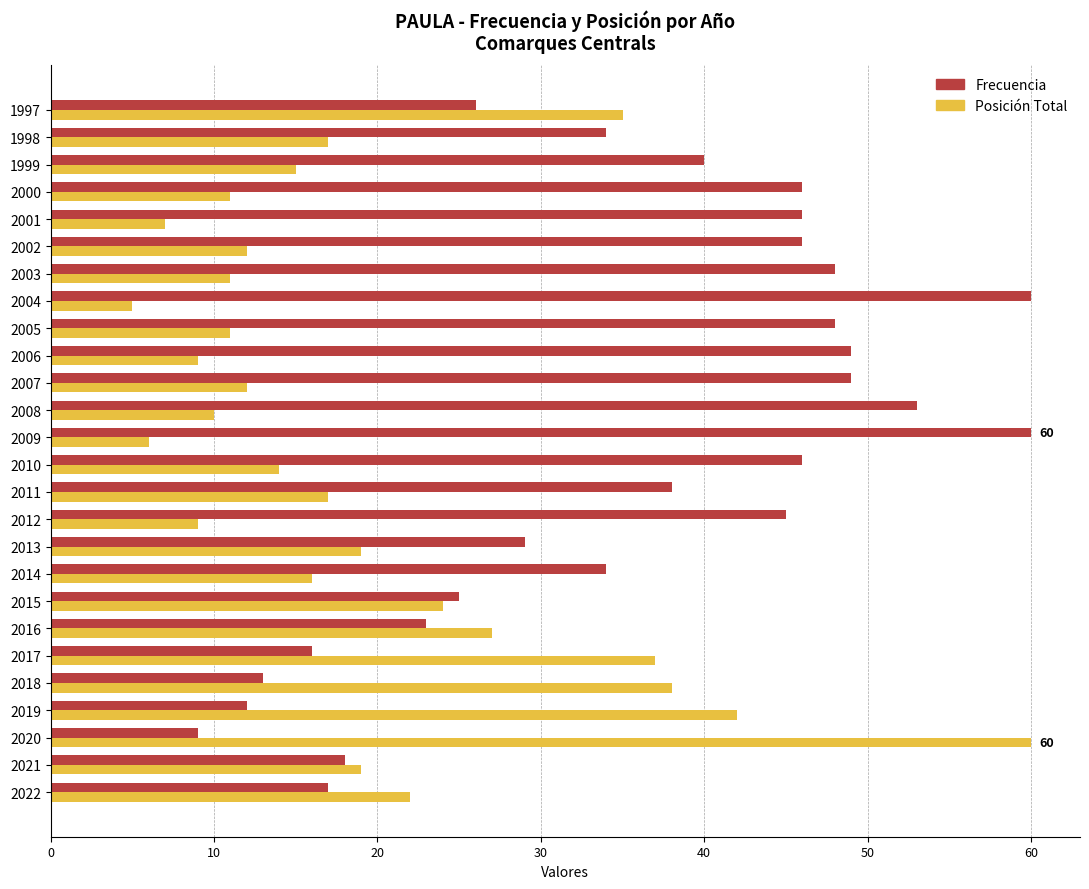

What is the sum of the Posición Total values at 2002 and 2011?

29